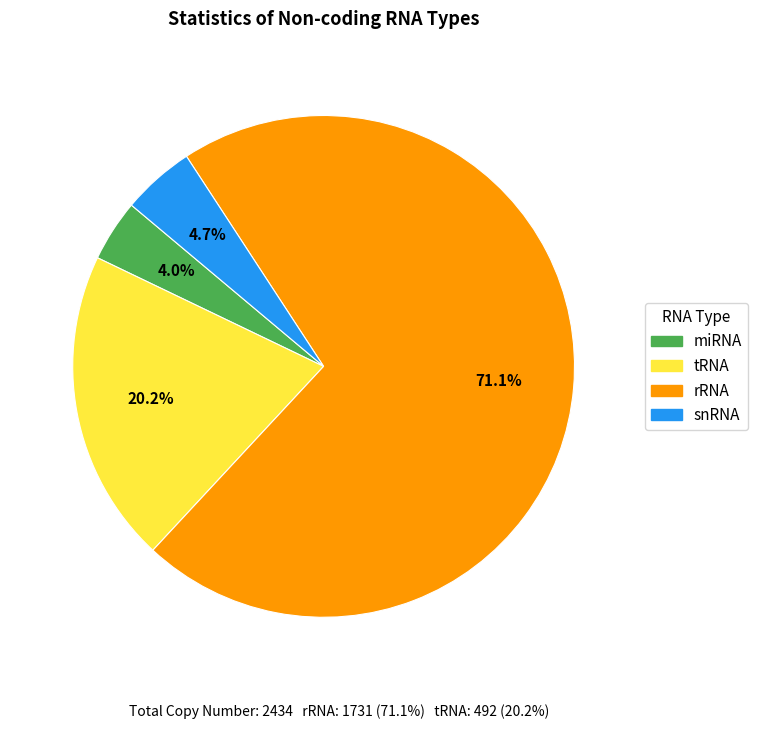

Which has a higher value, rRNA or snRNA?

rRNA